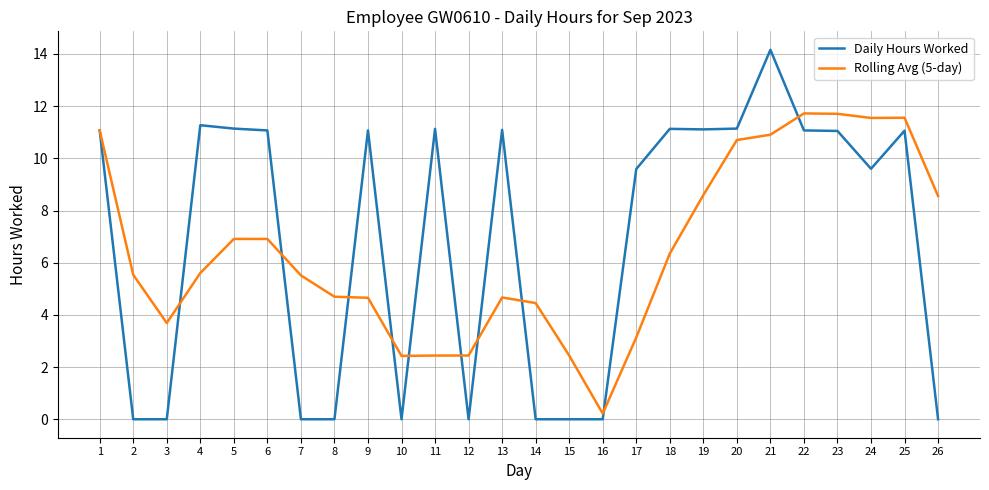

What is the maximum value shown in the chart?

14.2